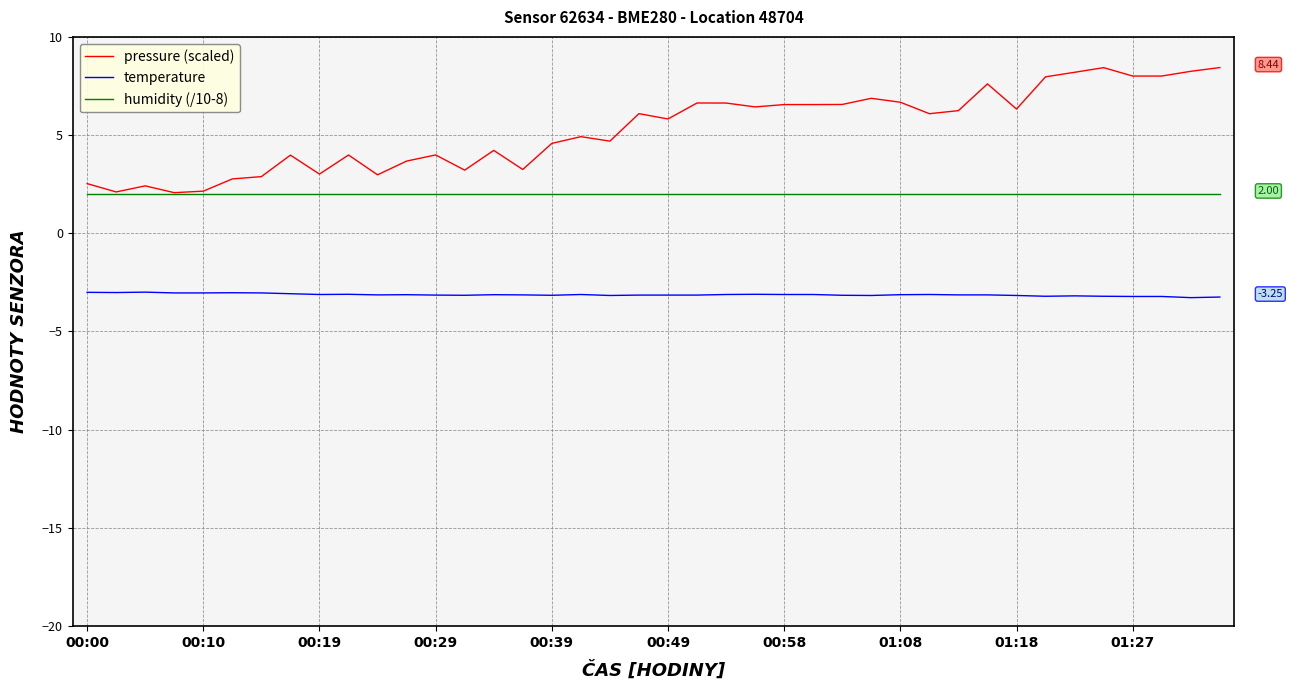

True or false: pressure (scaled) has more than 1 interior local peaks.

True